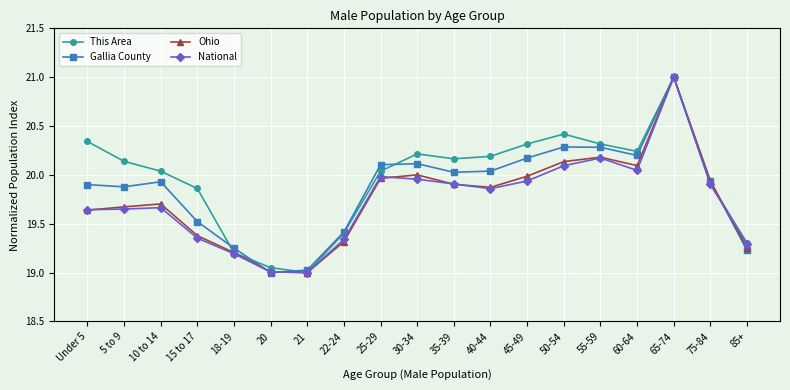

What is the label of the 17th point from the left?

65-74